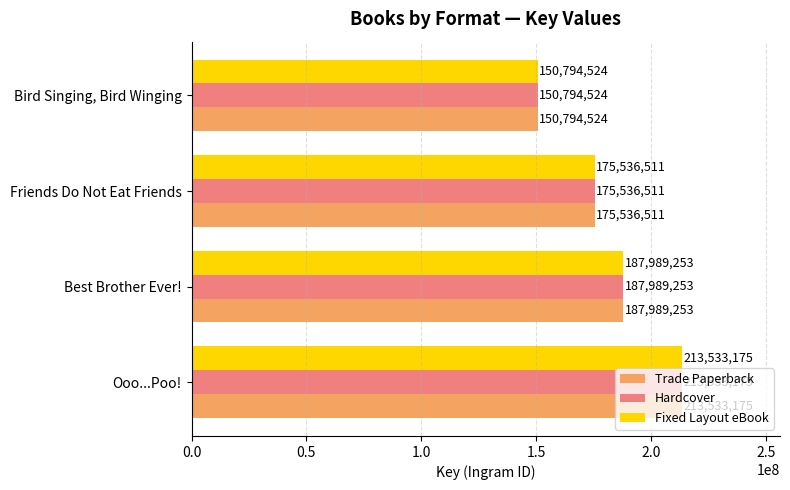

True or false: Fixed Layout eBook has a value of 106673260 at Friends Do Not Eat Friends.

False